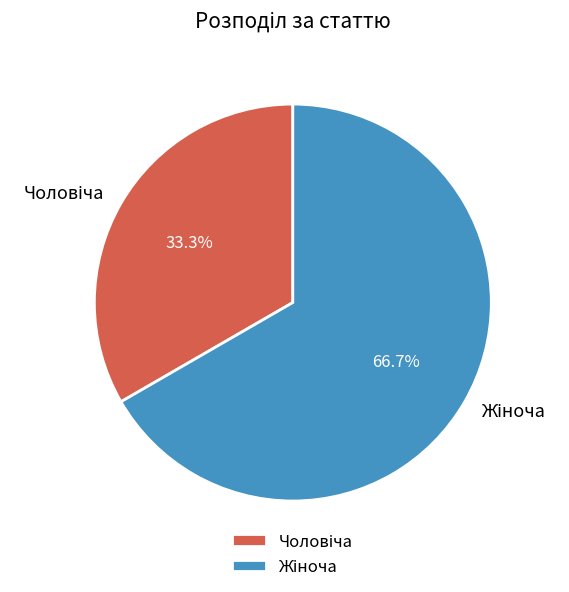

Is there a majority slice in this chart?

Yes